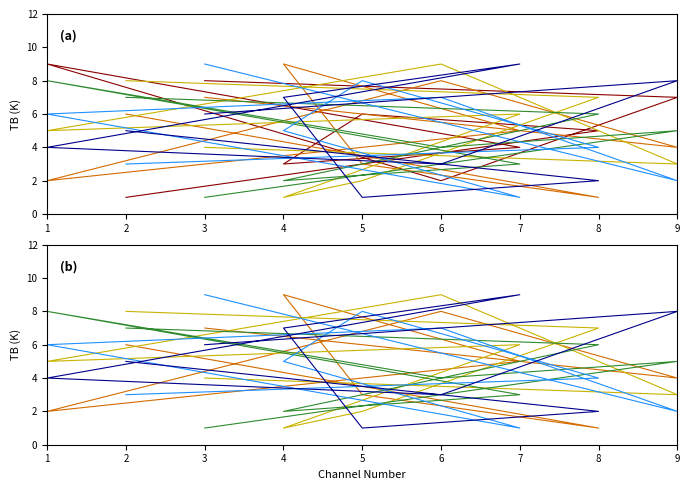

What is the maximum value shown in the chart?

9